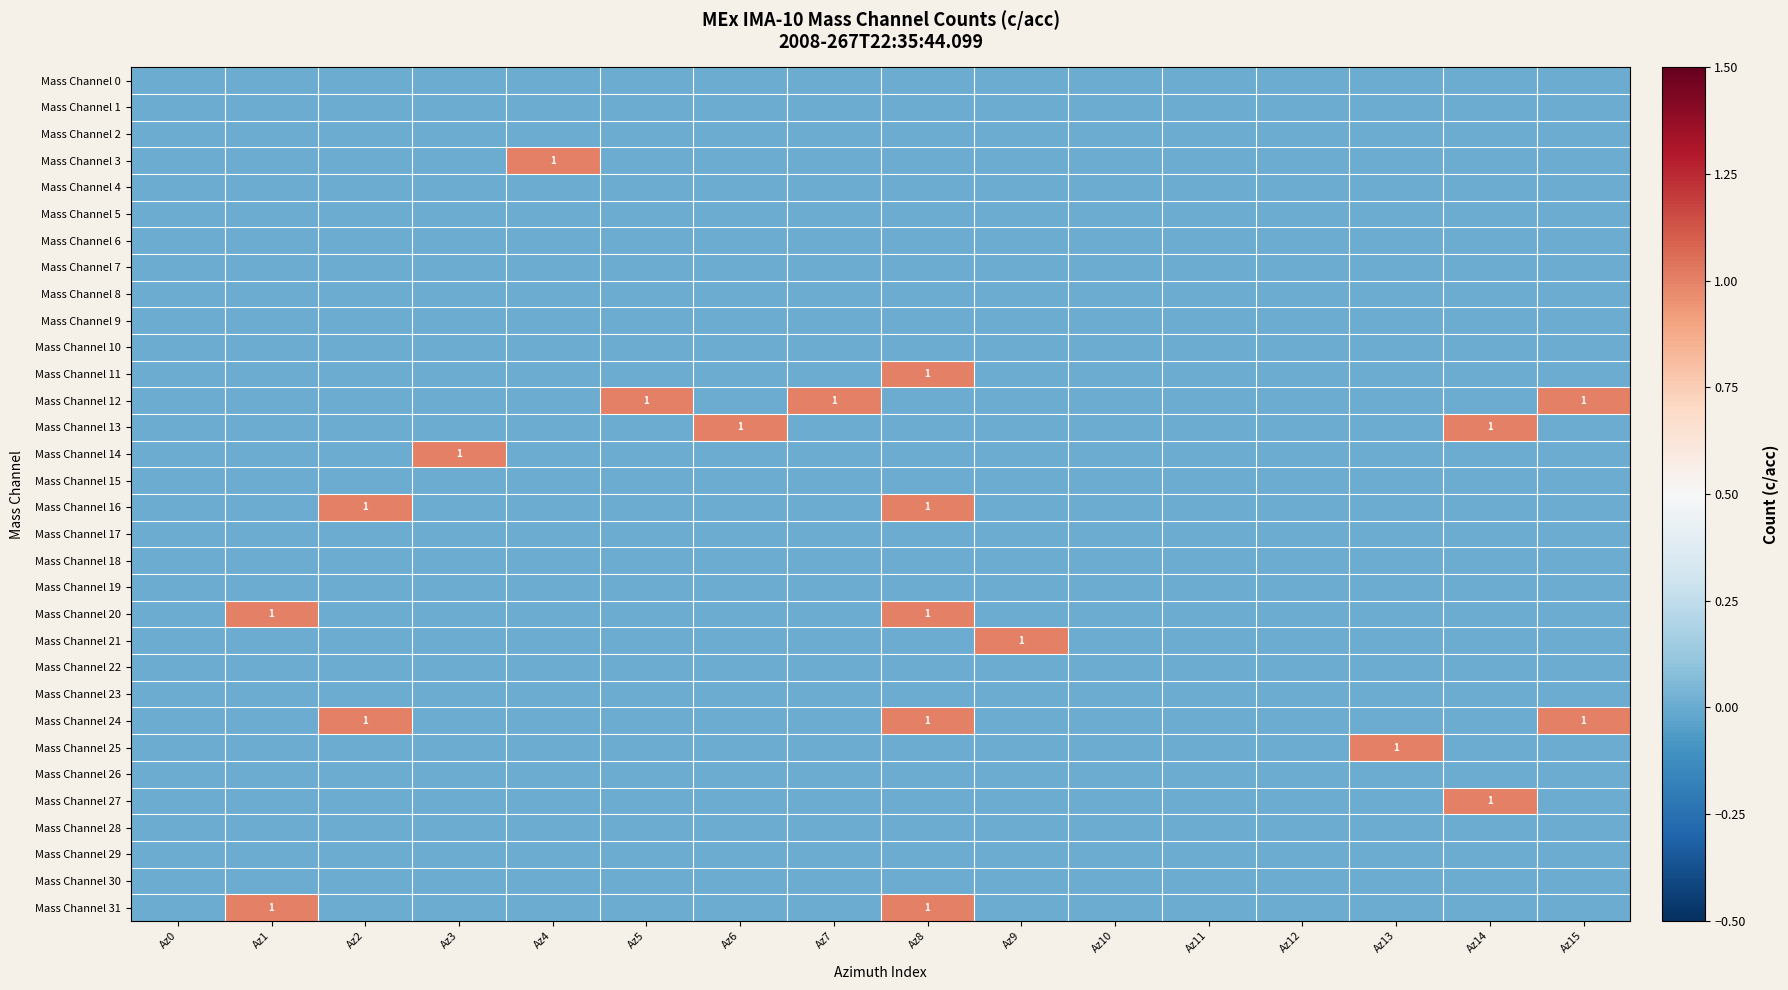

The Mass Channel 21 series shows 1 at Az13. True or false?

False